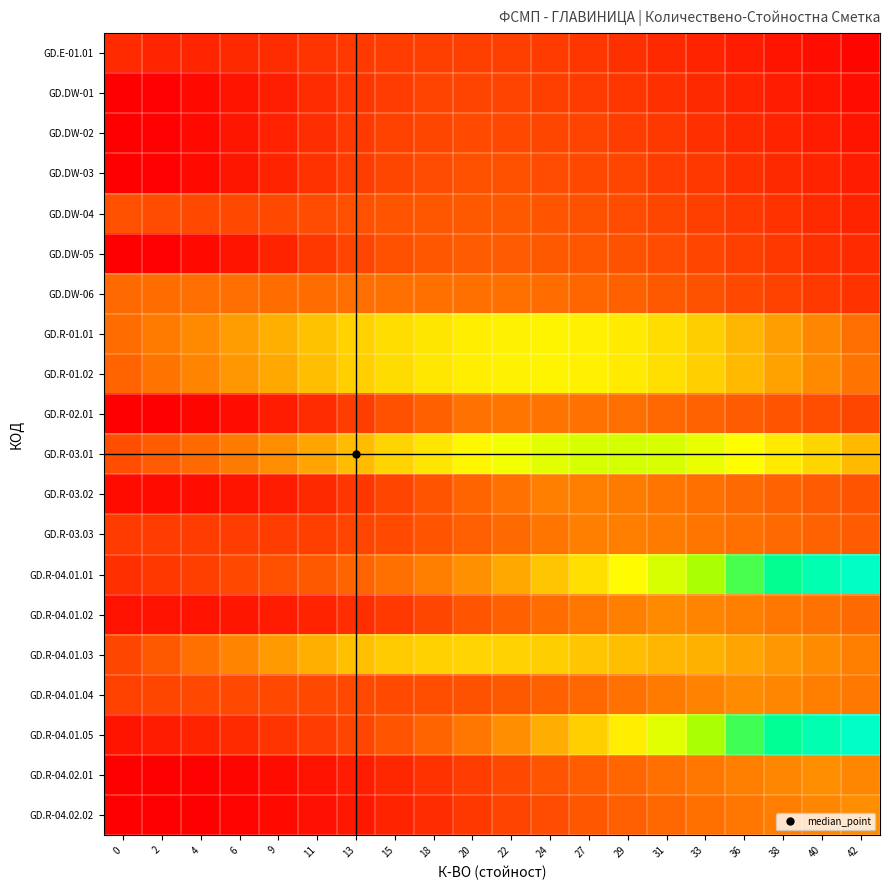

Which series has the largest total across all categories?

GD.R-03.01